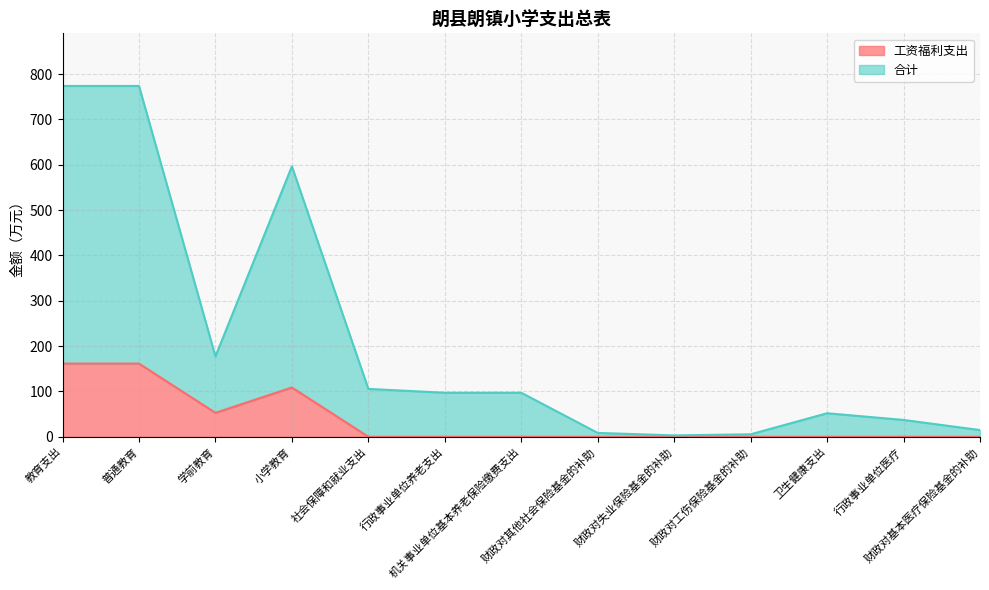

Read the 工资福利支出 value at 教育支出.

161.4